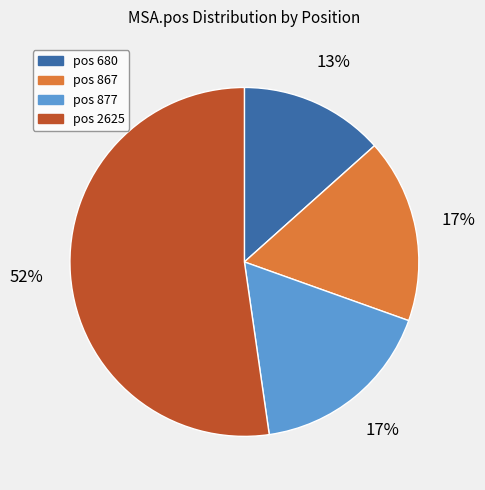

How many slices are in this pie chart?

4